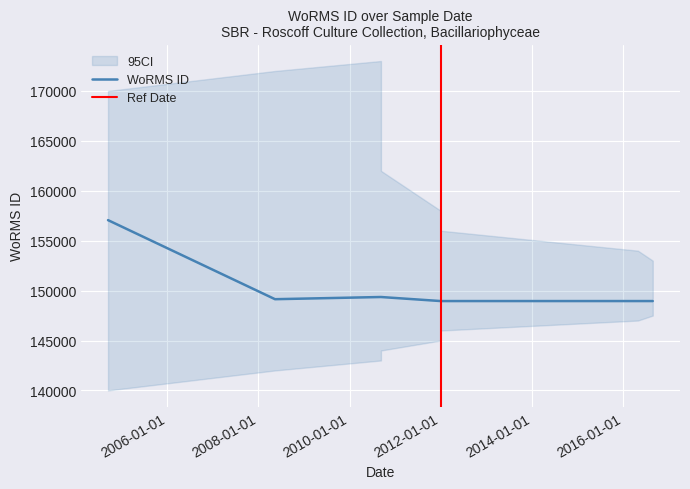

Reading left to right, transcribe all the data shown in this chart.

157059	149139	149358	149358	148952	148952	148952	148952